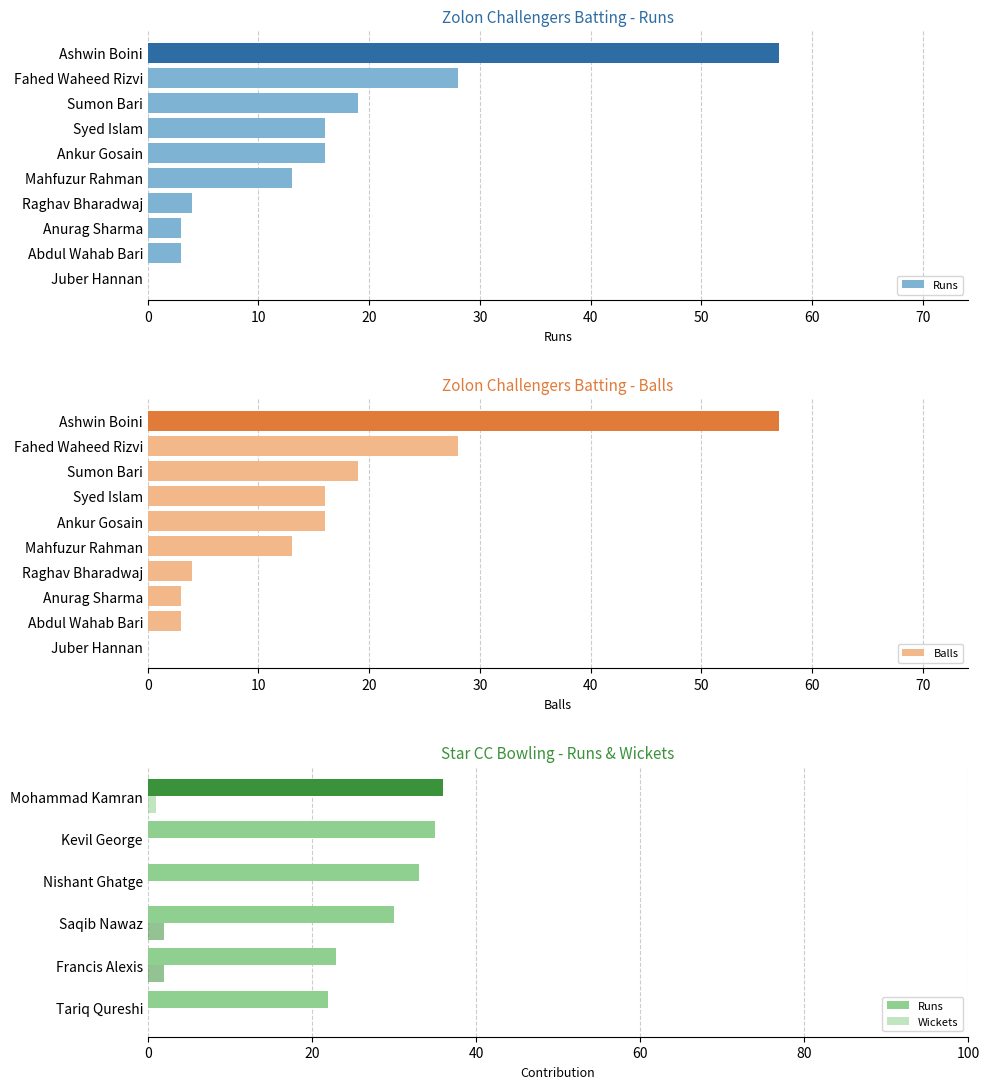

Is it true that Balls equals 0 at Juber Hannan?

True